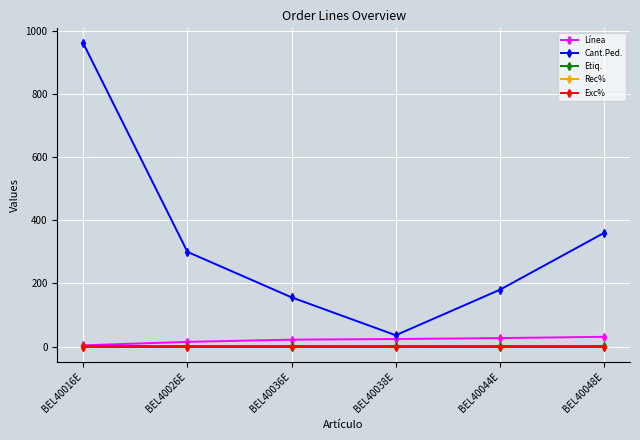

True or false: Etiq. and Línea intersect in this chart.

False